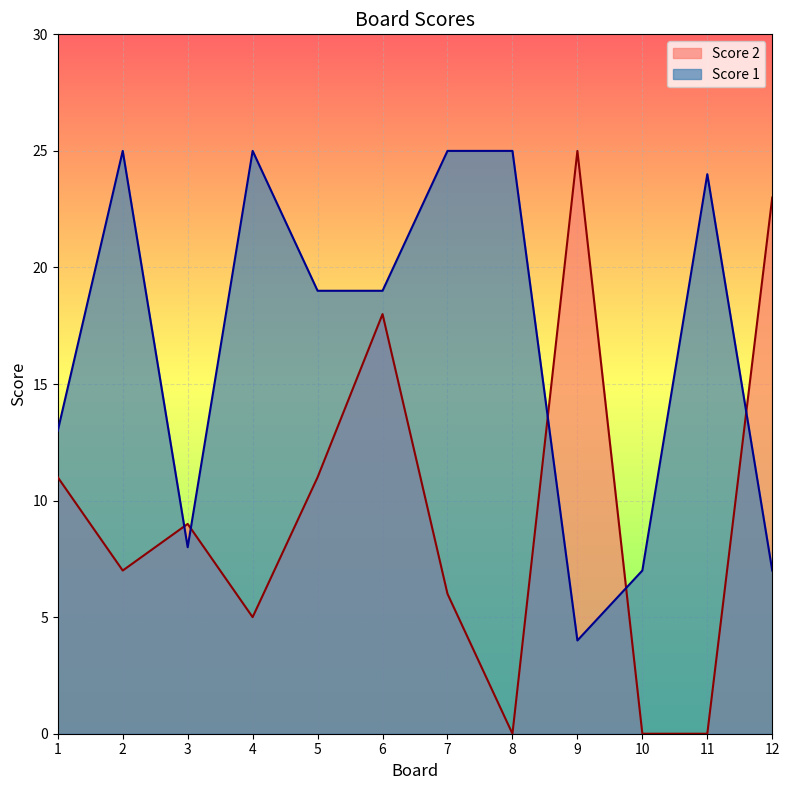

How many interior local peaks does the Score 1 series have?

3